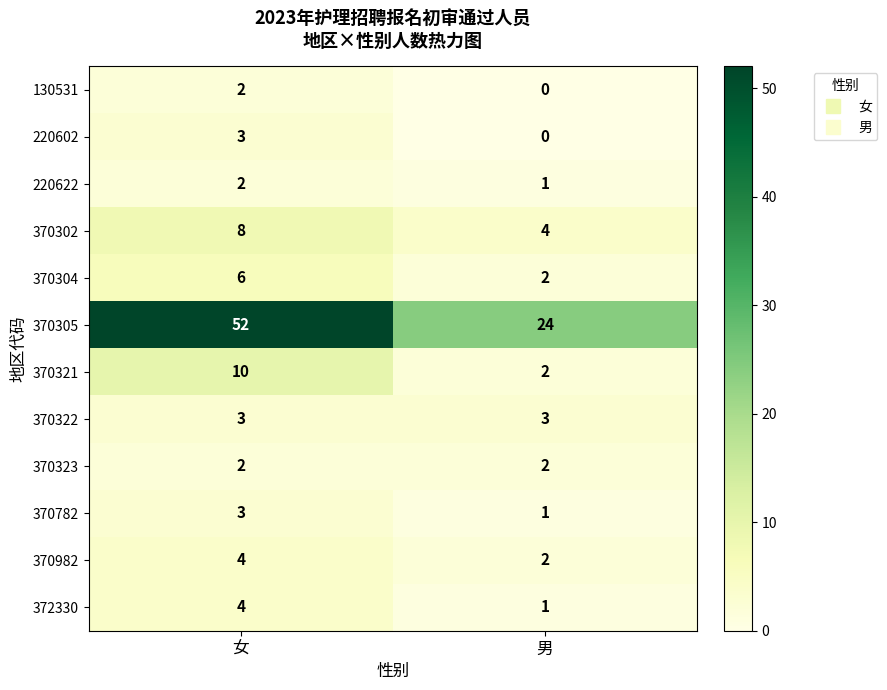

How many distinct data groups are displayed?

12